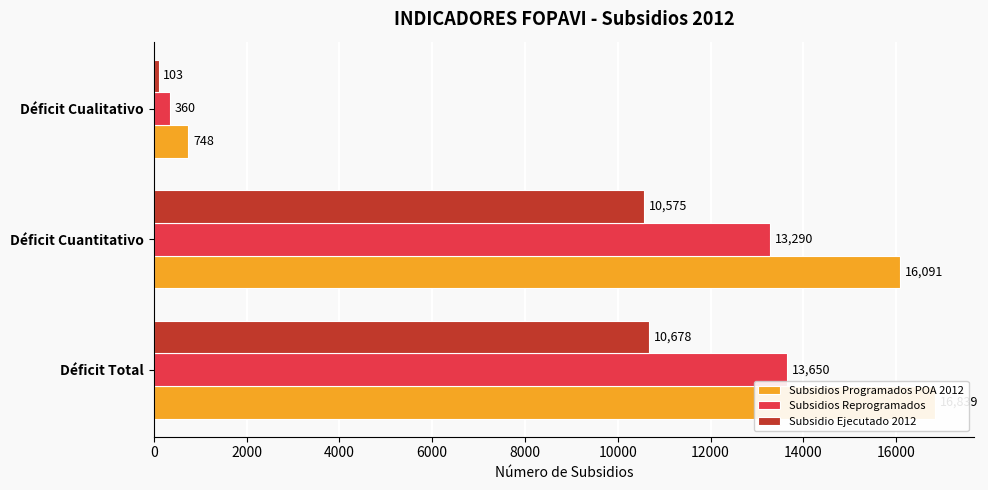

At Déficit Cualitativo, list the series in order from largest to smallest.

Subsidios Programados POA 2012, Subsidios Reprogramados, Subsidio Ejecutado 2012